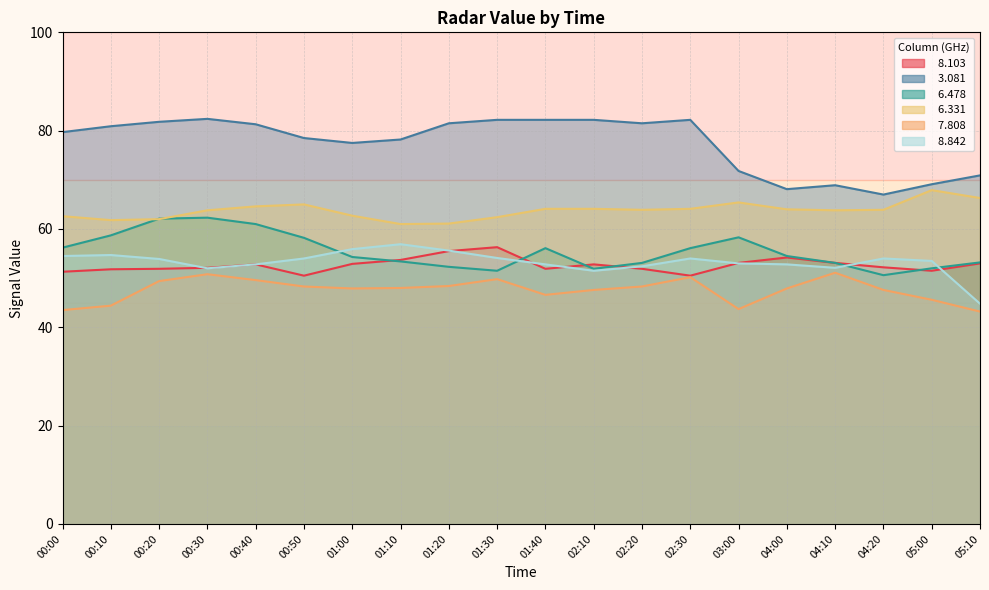

At which label does   7.808 reach its minimum?

05:10